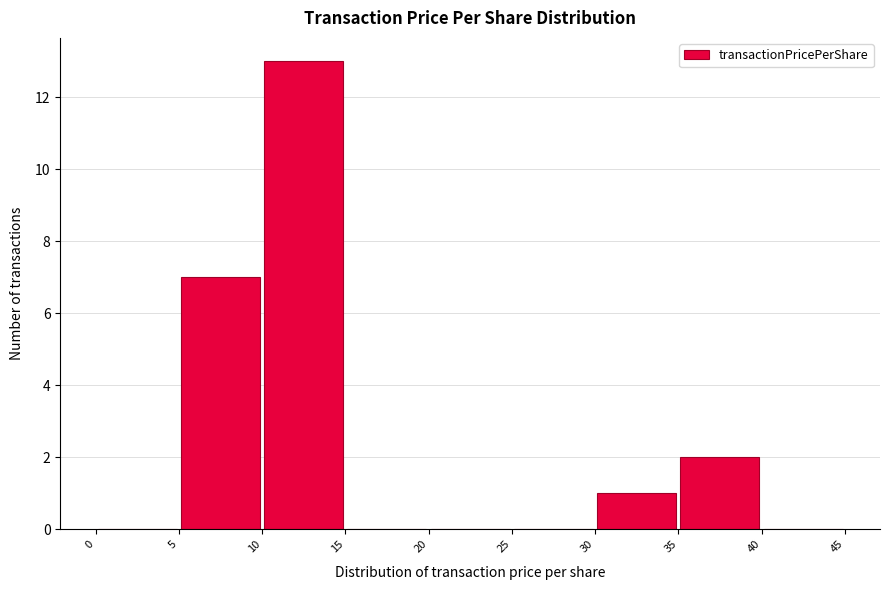

Reading left to right, transcribe this chart: for each bar, give the range it covers on the x-axis and its height. The values are not printed on the chart, so give them approximately, as read against the axis.

0 to 5: 0
5 to 10: 7
10 to 15: 13
15 to 20: 0
20 to 25: 0
25 to 30: 0
30 to 35: 1
35 to 40: 2
40 to 45: 0